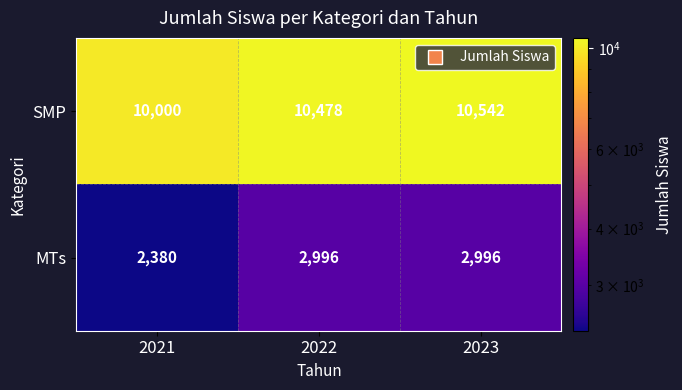

How many values in the MTs series are below 2996?

1